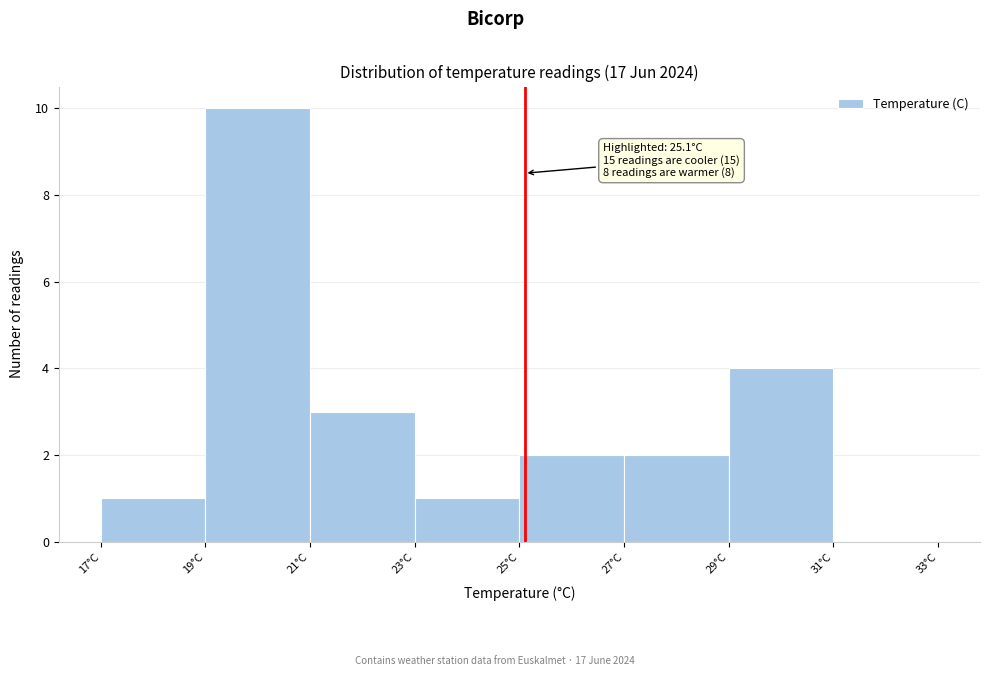

Over which range of the x-axis is the bar tallest?

19 to 21